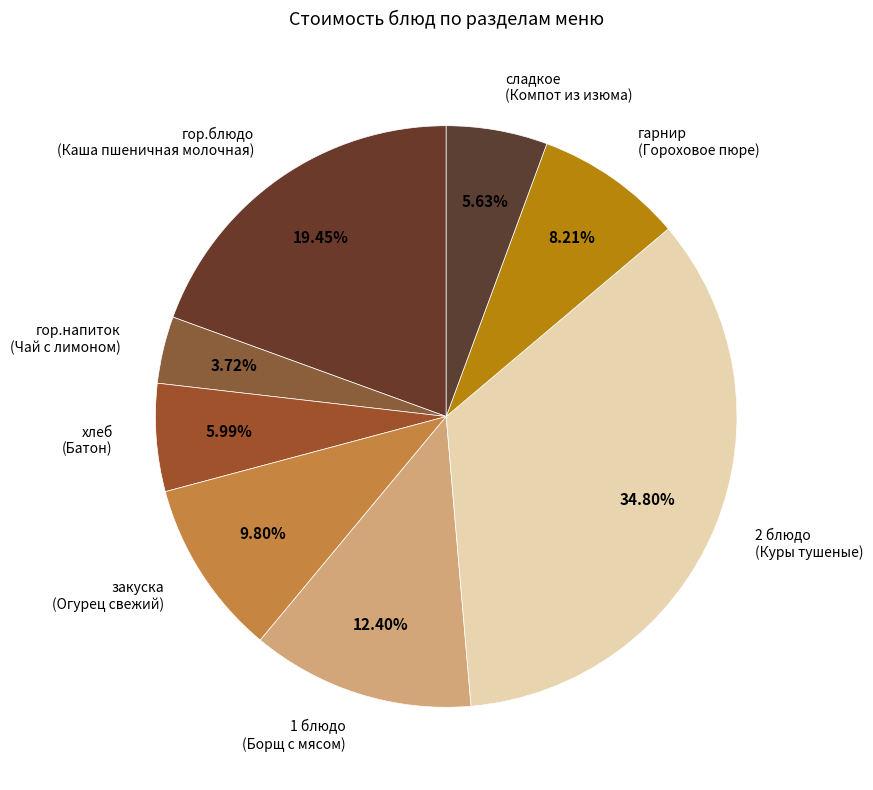

Does гор.блюдо (Каша пшеничная молочная) represent more than half of the total?

No